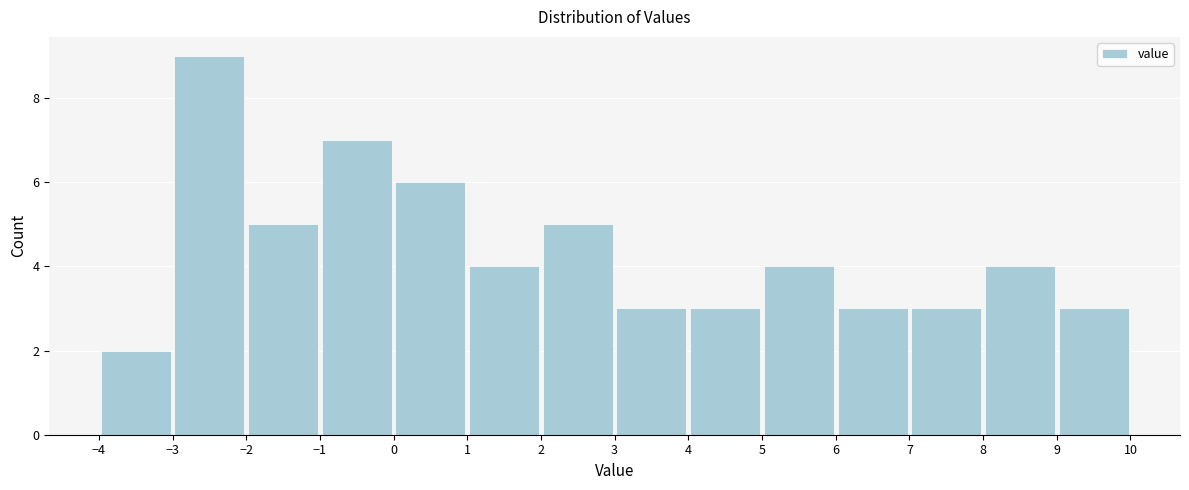

Reading left to right, list every bar in this chart as the range it spans on the x-axis followed by its height. The values are not printed on the chart, so give them approximately, as read against the axis.

-4 to -3: 2
-3 to -2: 9
-2 to -1: 5
-1 to 0: 7
0 to 1: 6
1 to 2: 4
2 to 3: 5
3 to 4: 3
4 to 5: 3
5 to 6: 4
6 to 7: 3
7 to 8: 3
8 to 9: 4
9 to 10: 3